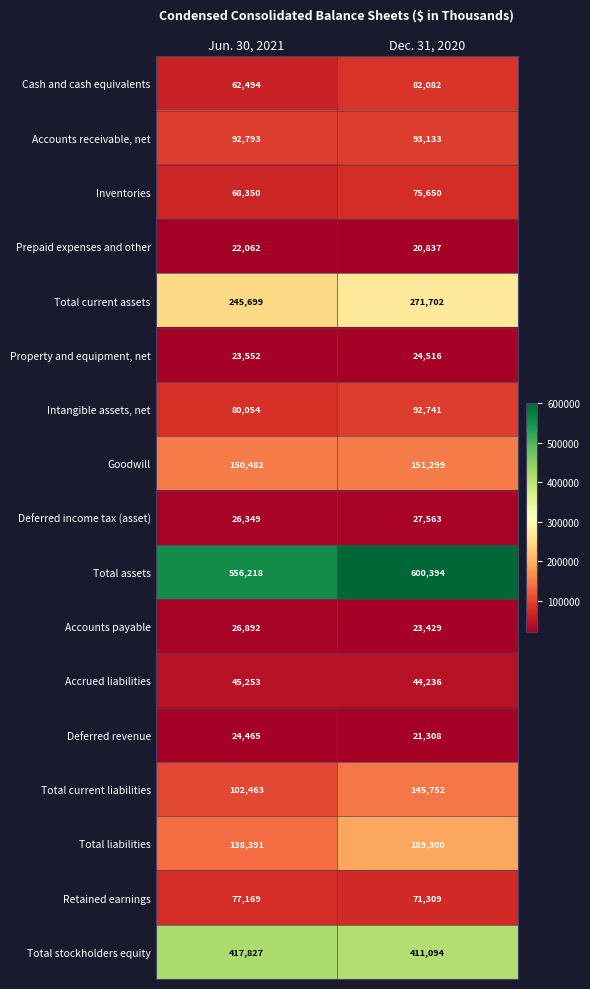

The Total current assets series shows 271702 at Dec. 31, 2020. True or false?

True